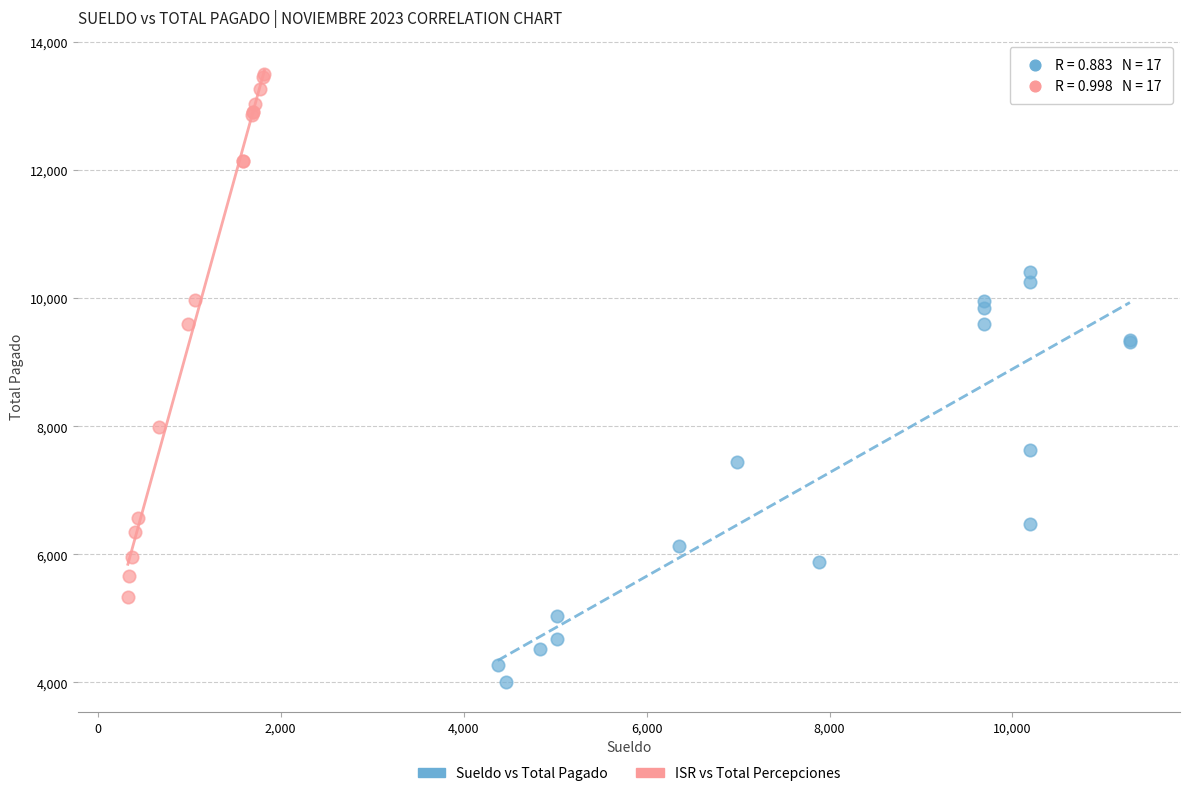

What are all the series names shown in the legend?

Sueldo vs Total Pagado, ISR vs Total Percepciones